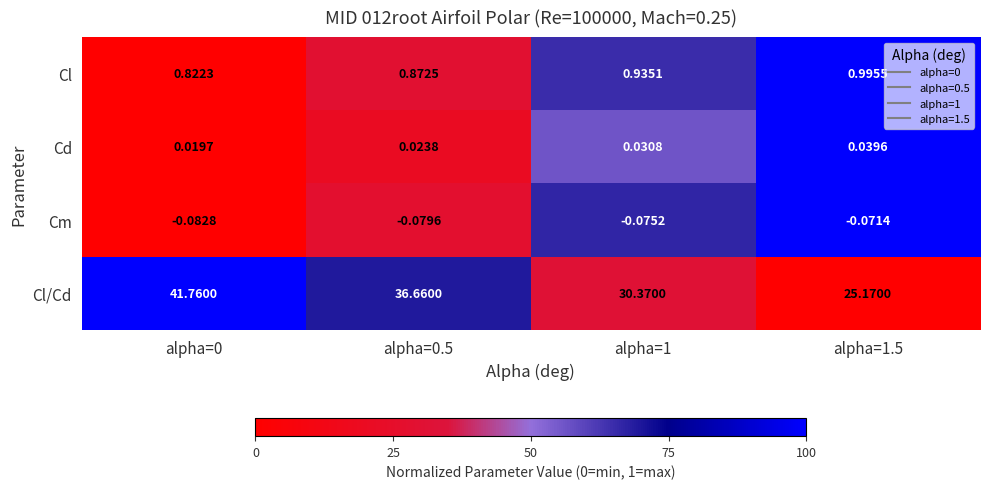

Rank the series at alpha=0 from highest to lowest value.

Cl/Cd, Cl, Cd, Cm